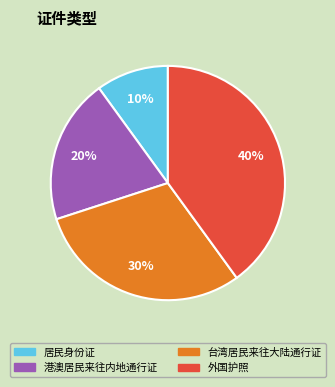

The 外国护照 slice represents 40% of the pie. True or false?

True